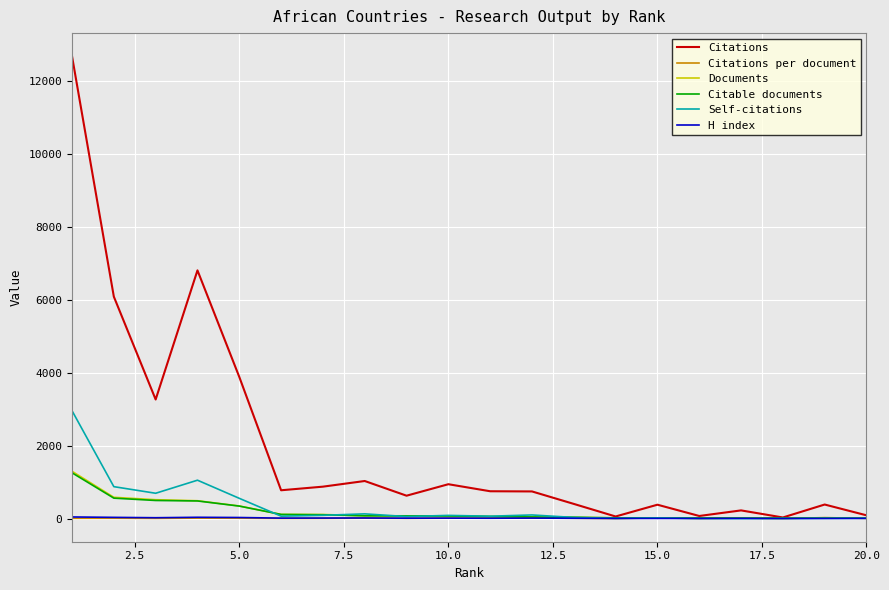

What is the greatest value displayed?

12680.0